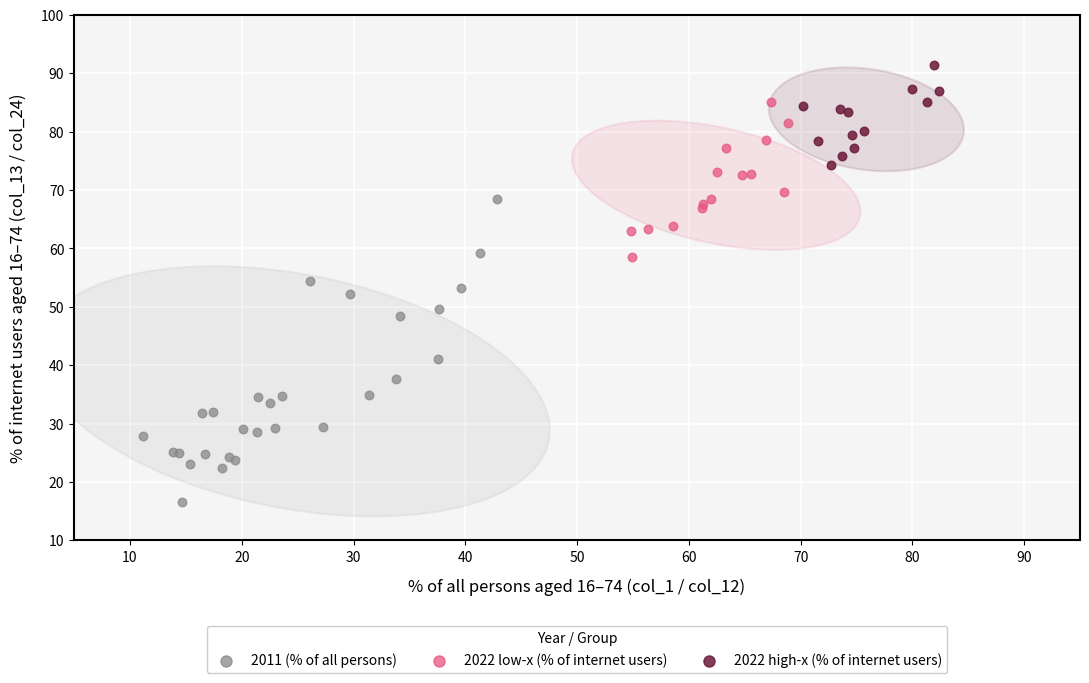

What are all the series names shown in the legend?

2011 (% of all persons), 2022 low-x (% of internet users), 2022 high-x (% of internet users)